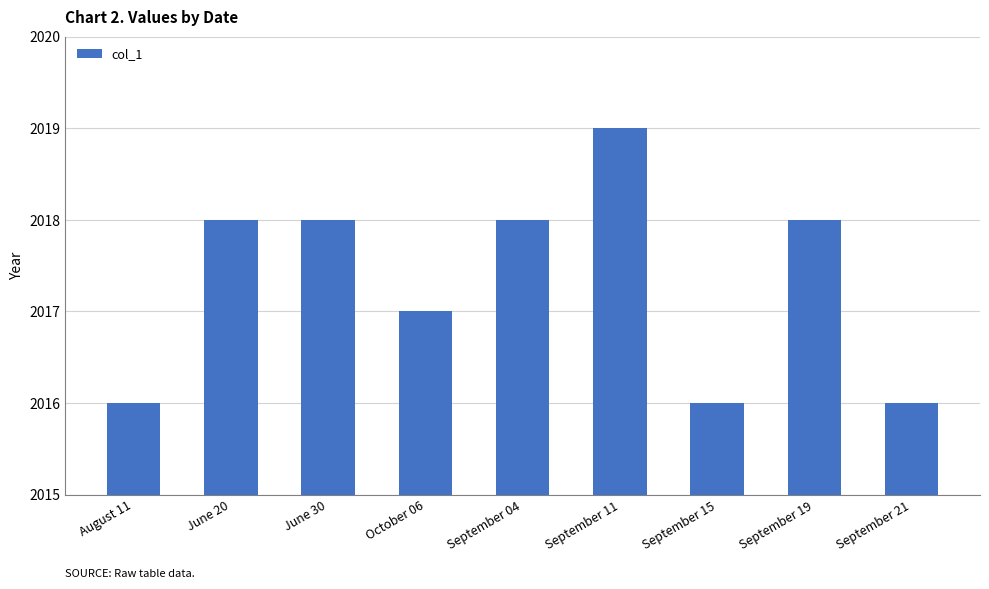

At which category does the chart reach its peak across all series?

September 11